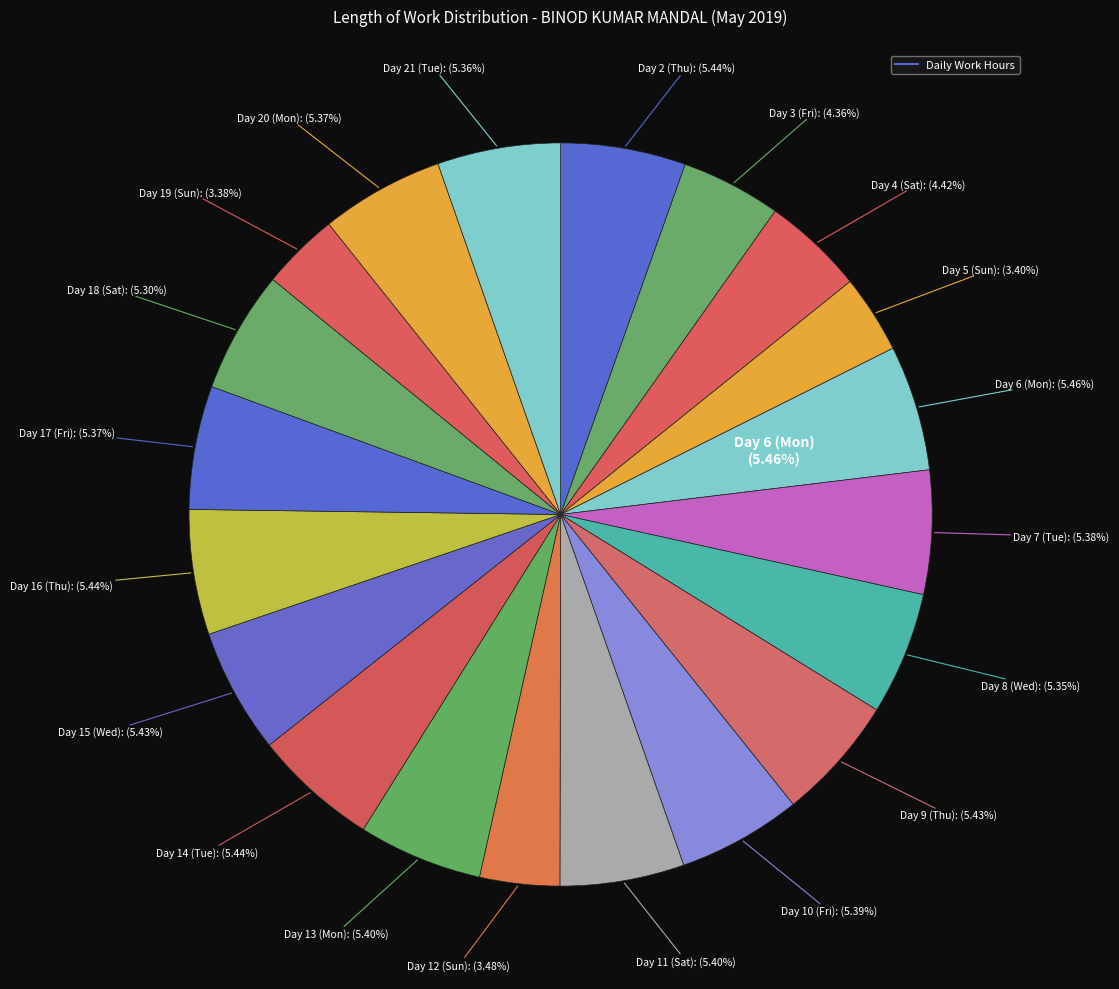

What percentage is the Day 3 (Fri) slice, to the nearest percent?

4%